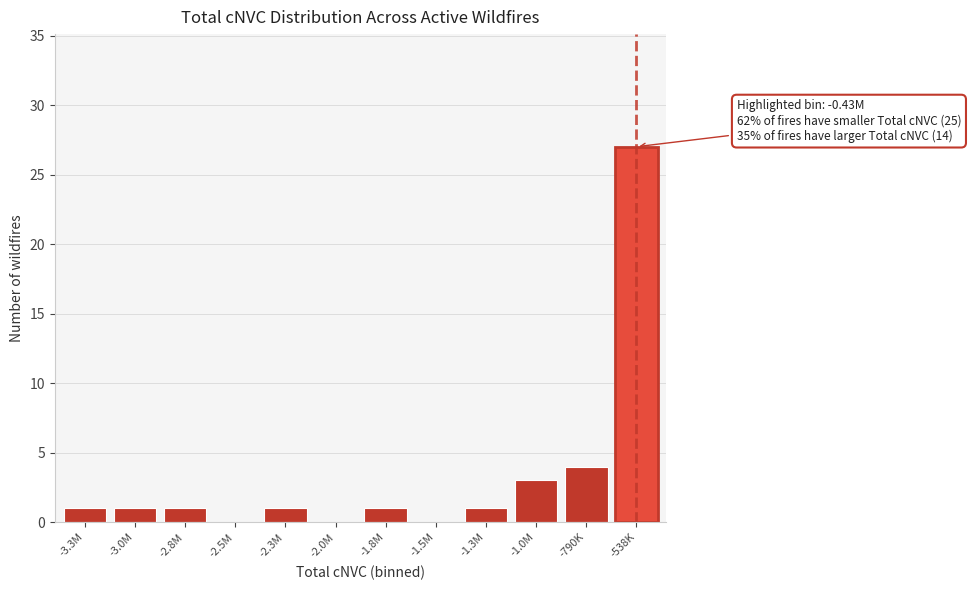

Reading left to right, transcribe all the data shown in this chart.

-3.3M=1	-3.0M=1	-2.8M=1	-2.5M=0	-2.3M=1	-2.0M=0	-1.8M=1	-1.5M=0	-1.3M=1	-1.0M=3	-790K=4	-538K=27